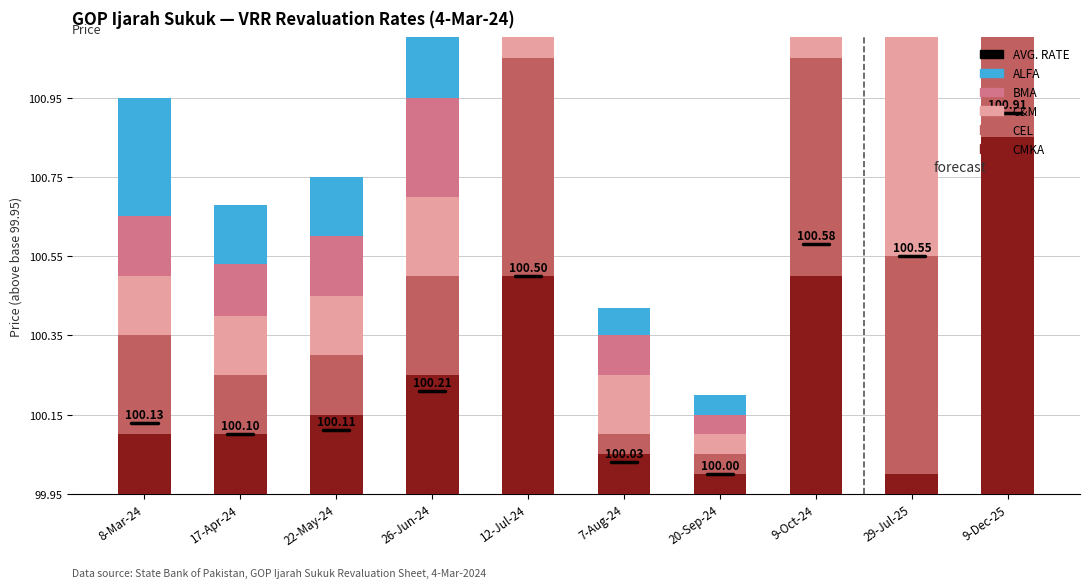

How many series are shown in this chart?

5